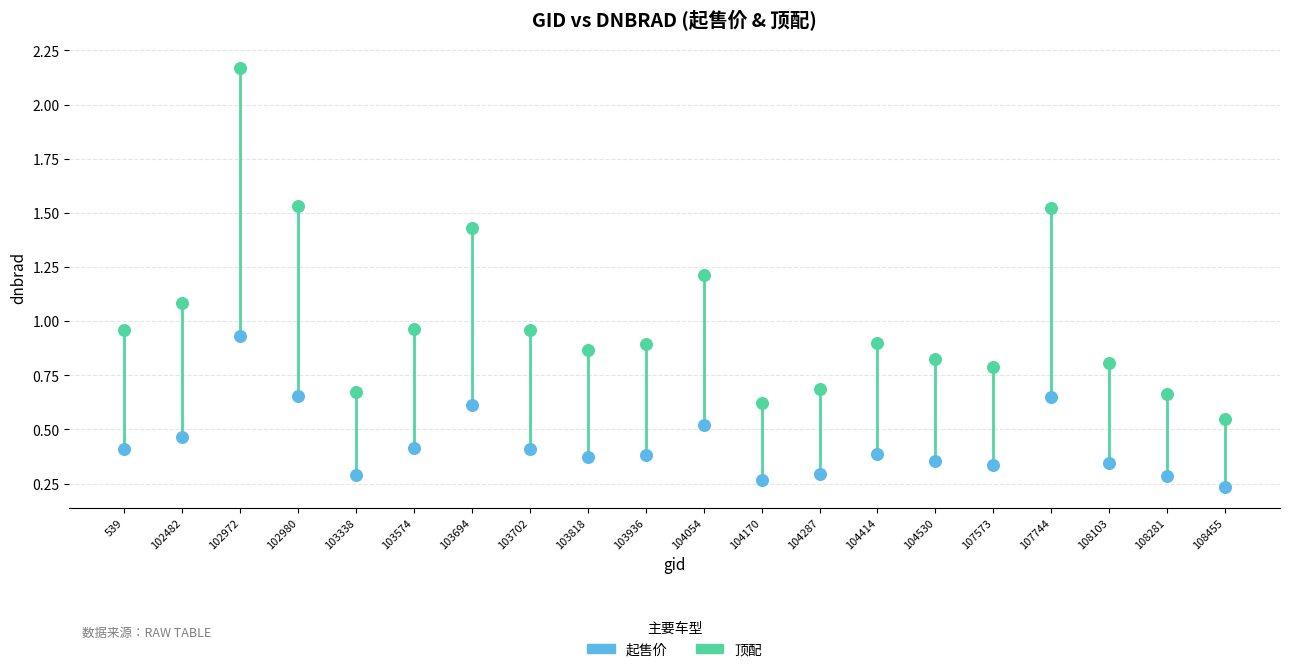

Which series contains the lowest Y value?

起售价